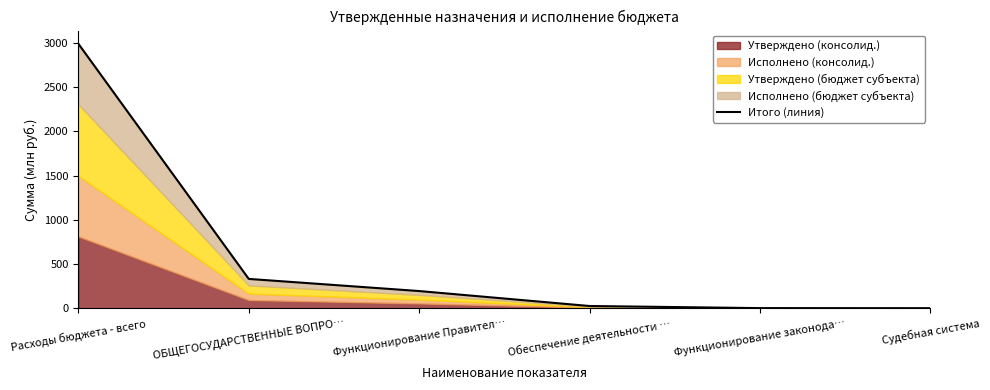

Does the chart have visible grid lines?

No